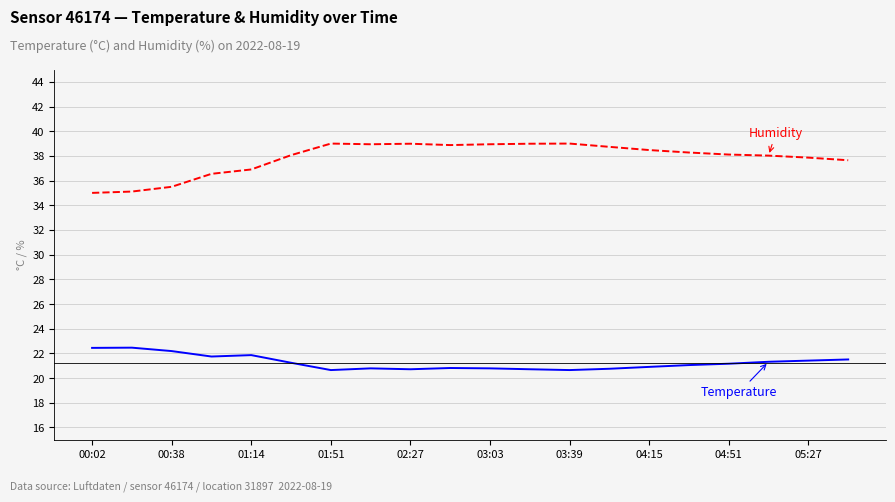

What is the minimum value shown in the chart?

20.6